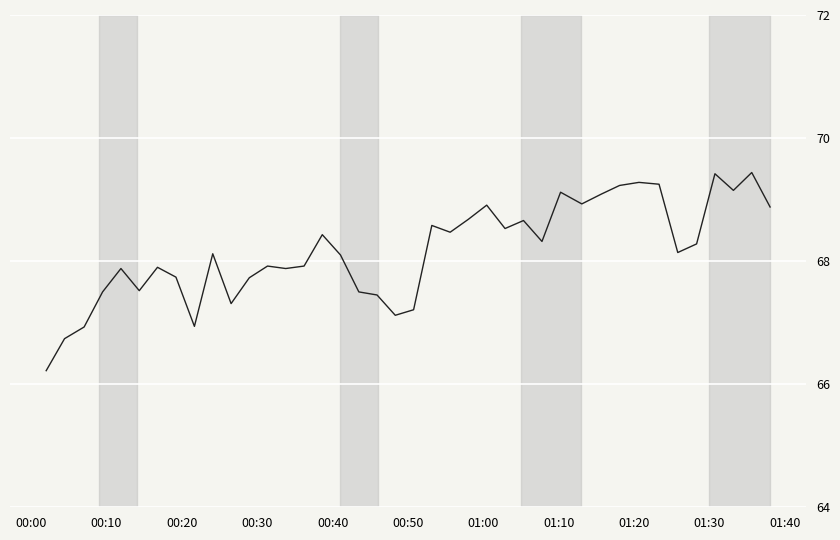

What is the difference between the maximum and minimum values?

3.2